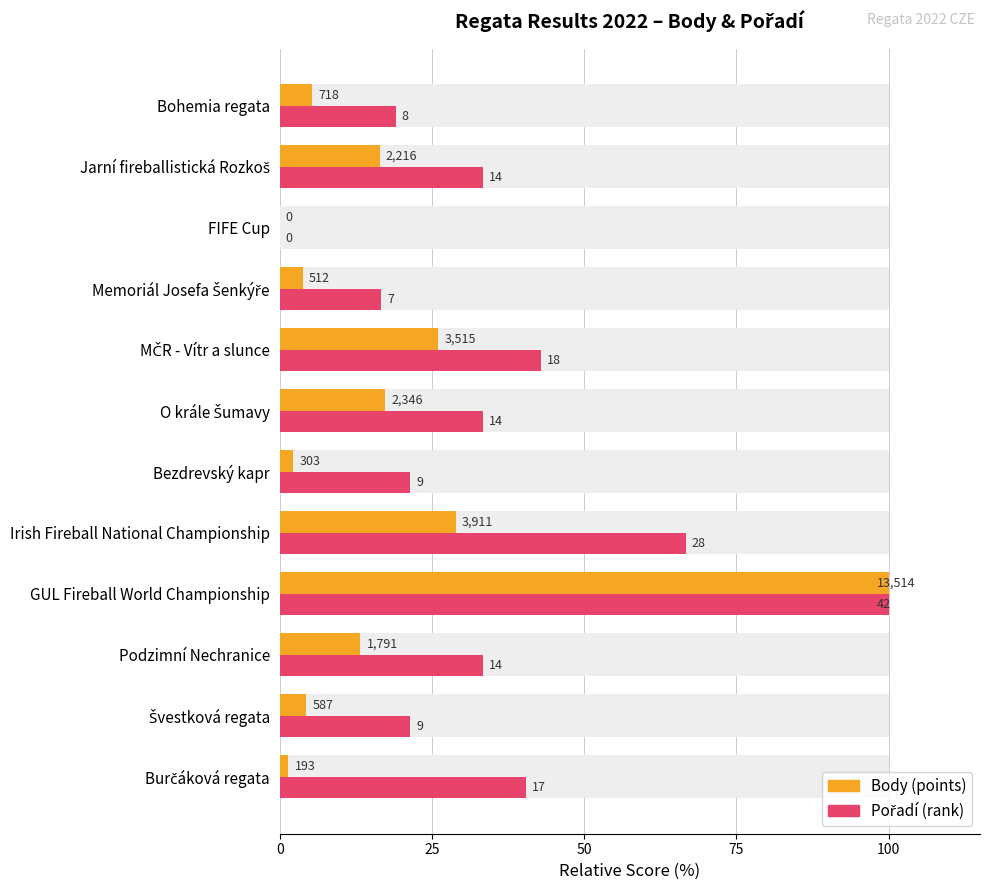

At how many categories does at least one series exceed 1?

11